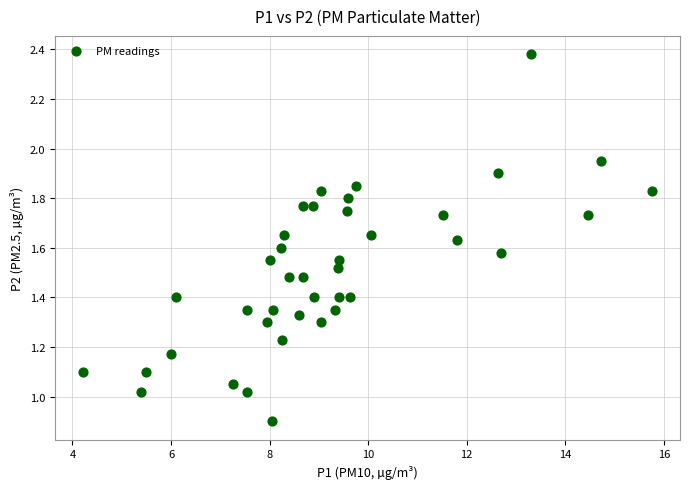

What is the range of X values (max minus min)?

11.5